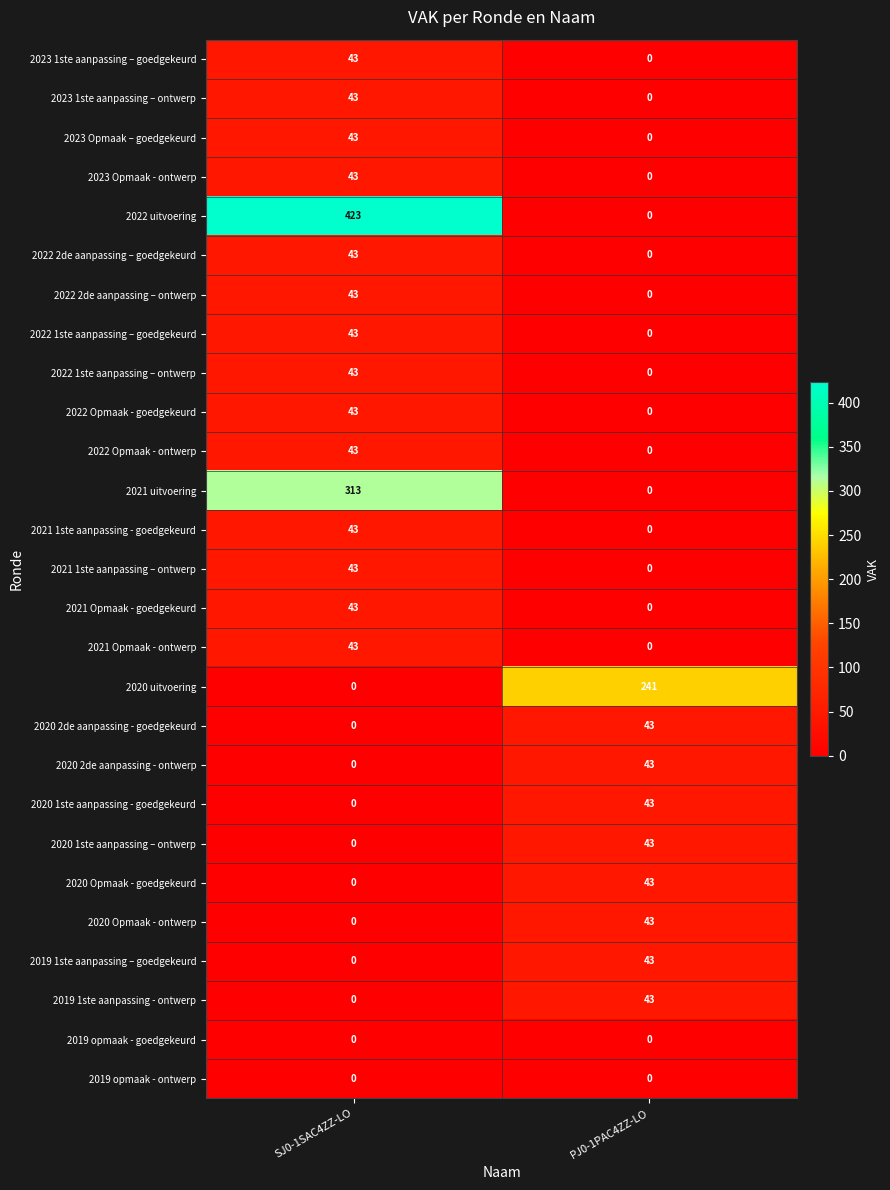

Which label corresponds to the largest value in the chart?

SJ0-1SAC4ZZ-LO